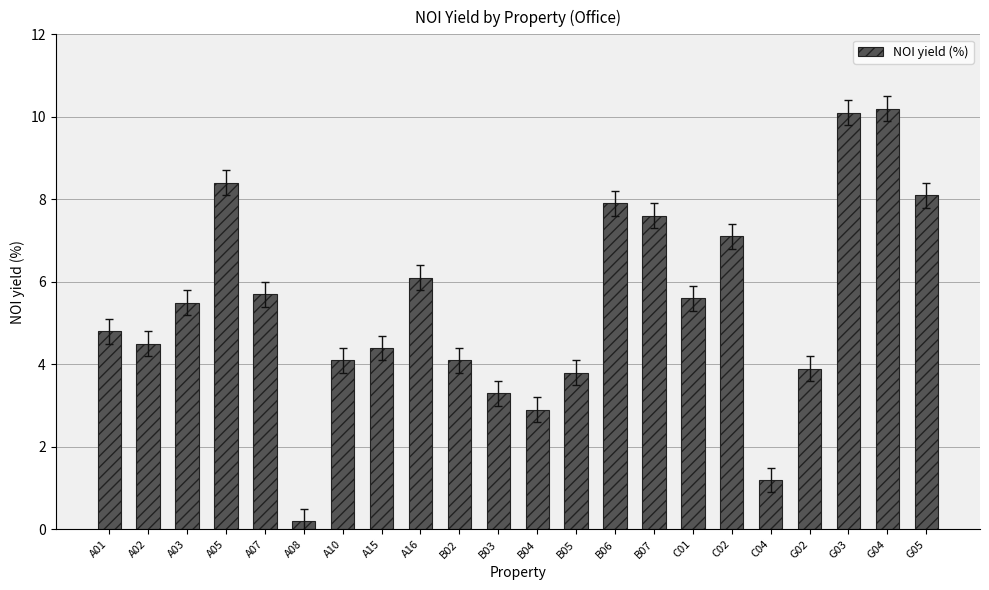

At which category does the chart reach its minimum across all series?

A08